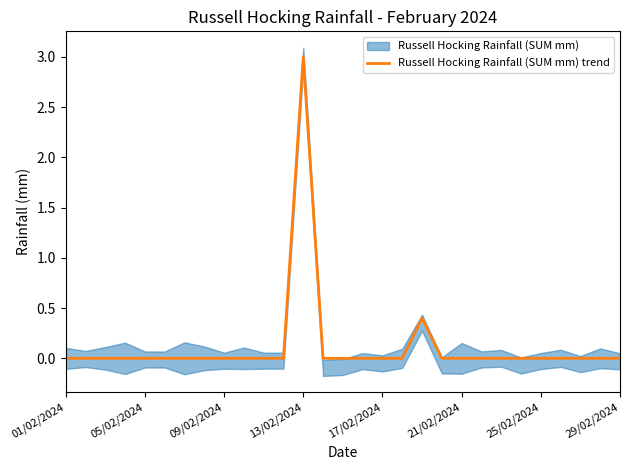

Reading right to left, extract all data points from this chart.

0.0	0.0	0.0	0.0	0.0	0.0	0.0	0.0	0.0	0.0	0.4	0.0	0.0	0.0	0.0	0.0	3.0	0.0	0.0	0.0	0.0	0.0	0.0	0.0	0.0	0.0	0.0	0.0	0.0